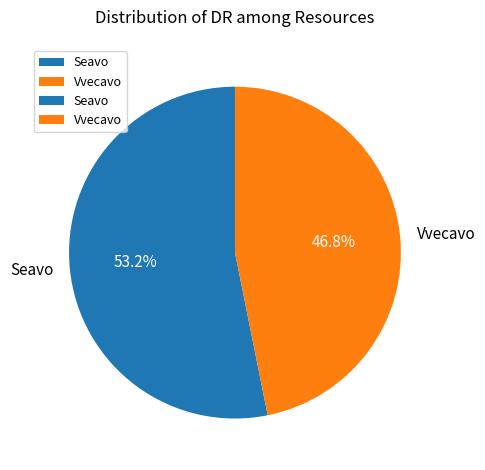

How much of the chart is everything except Seavo?

46.8%